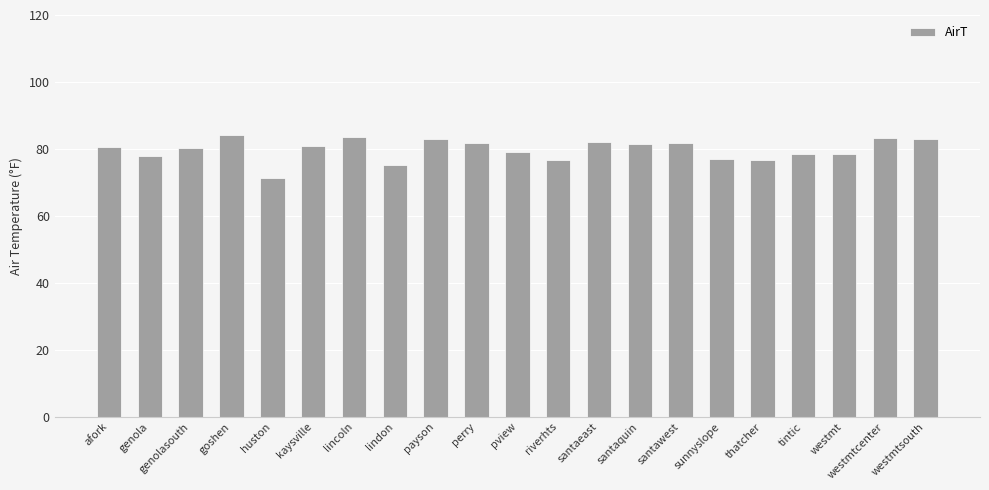

What is the minimum value shown in the chart?

71.2